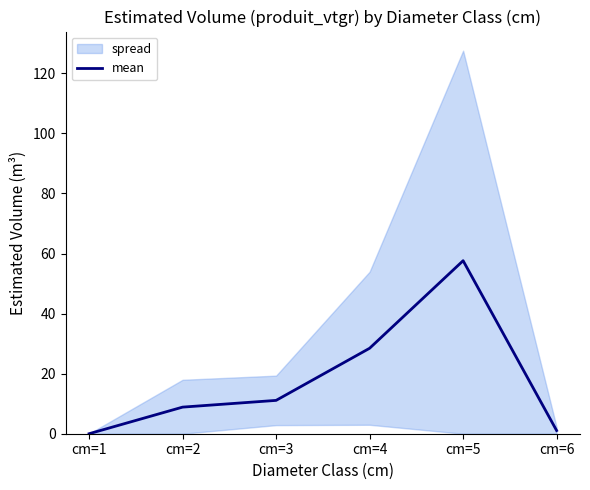

What is the difference between the second highest and second lowest values?

27.4